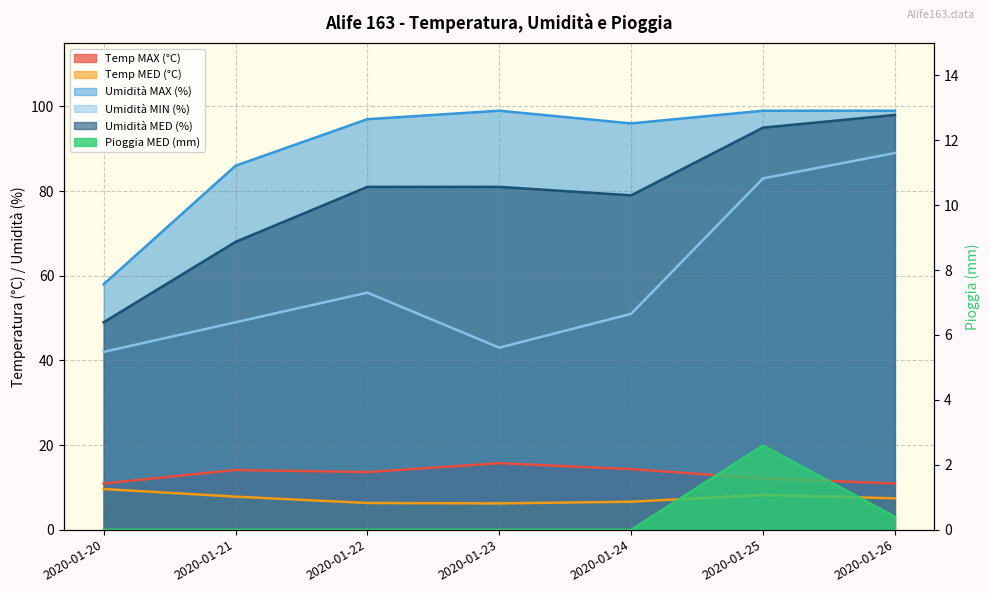

Which has a higher value, 2020-01-23 or 2020-01-26?

2020-01-23